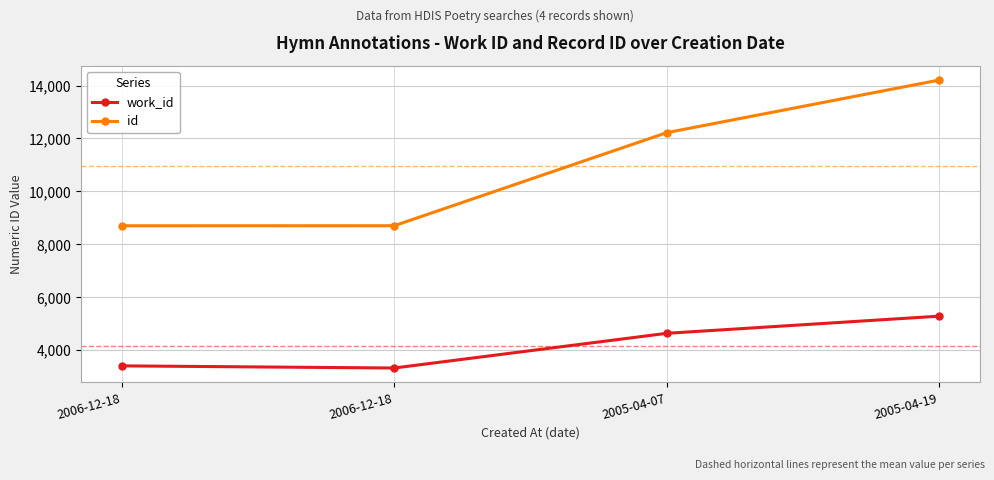

Which label corresponds to the largest value in the chart?

2005-04-19